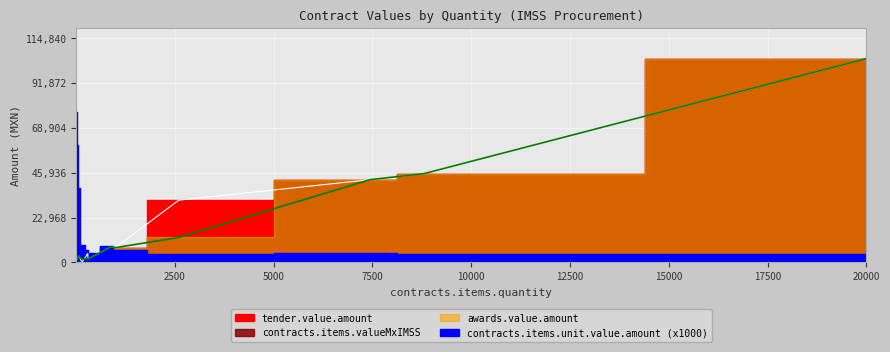

What is the minimum value shown in the chart?

4.2